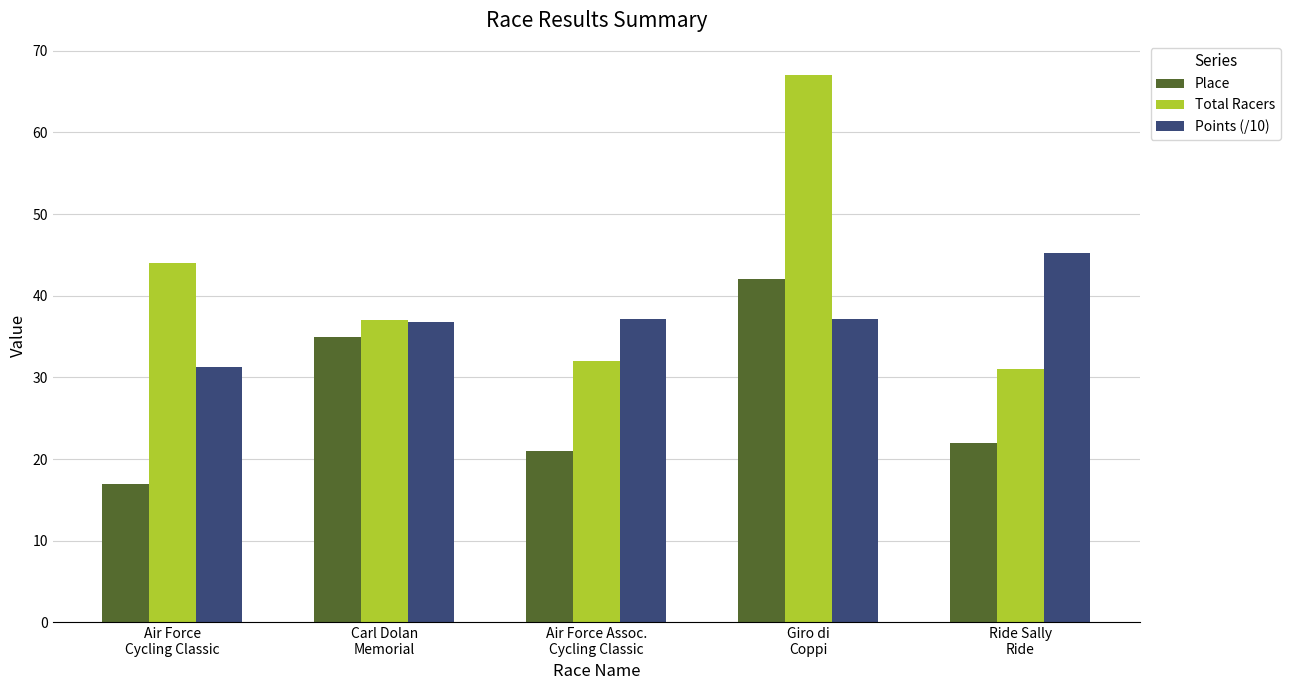

The value of Points (/10) at Giro di
Coppi is 37.2. True or false?

True